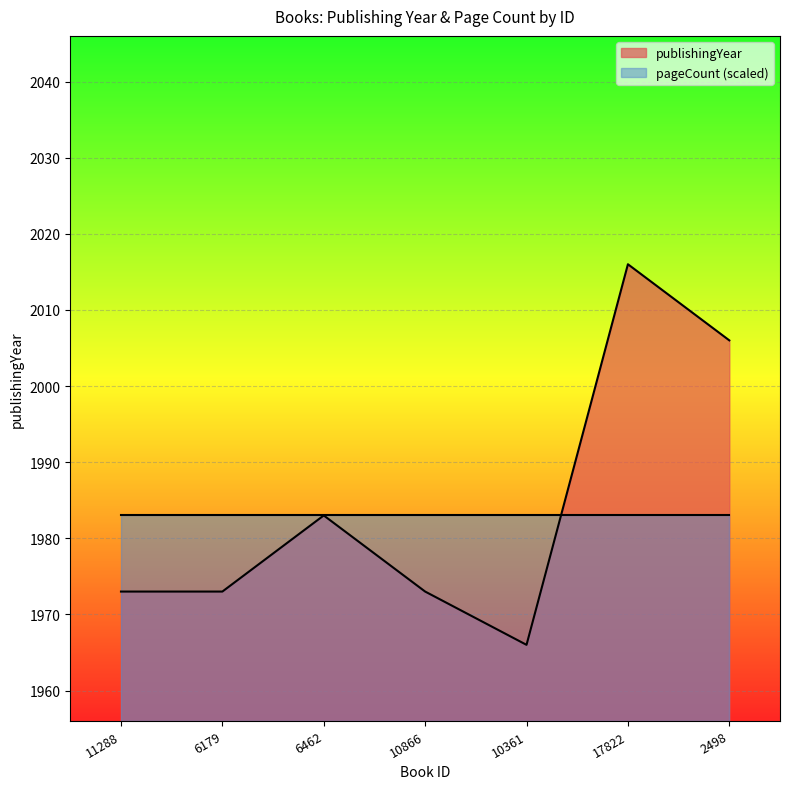

Where is the first local minimum?

10361